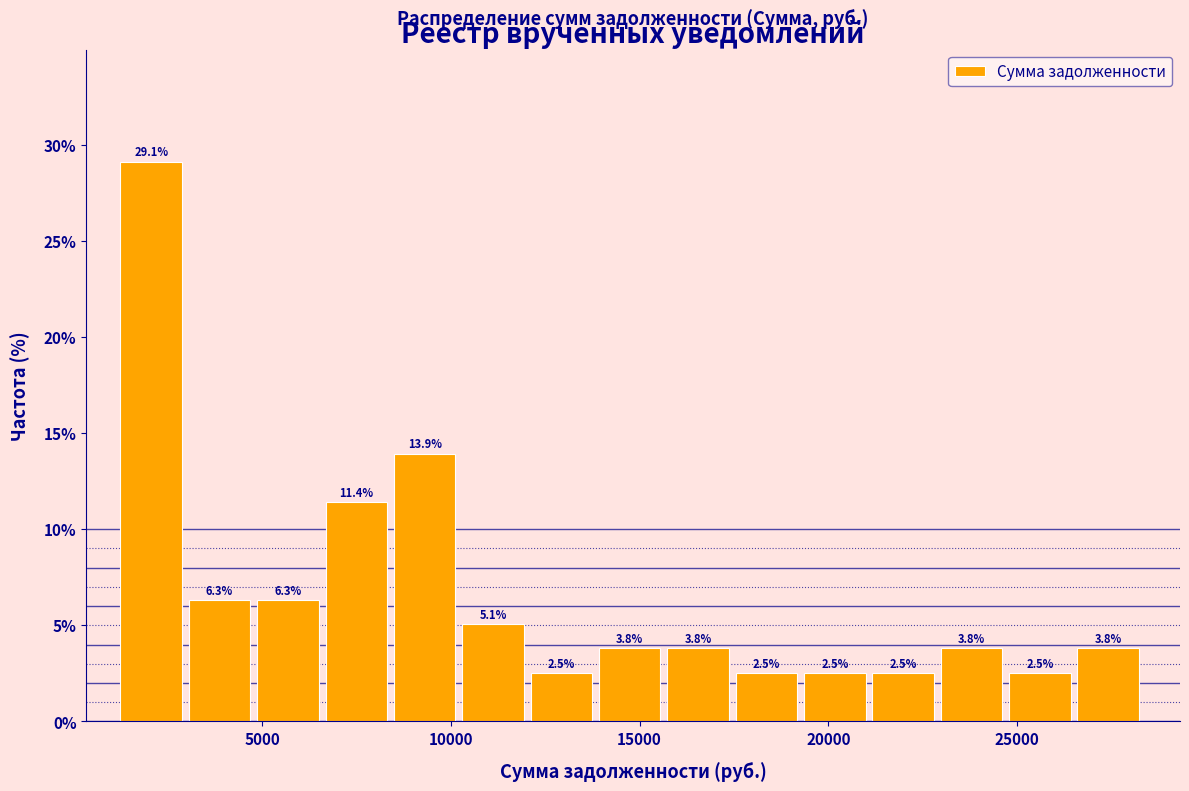

Around what value on the x-axis is the tallest bar? Give the approximate position of its centre, as read against the axis.

2000